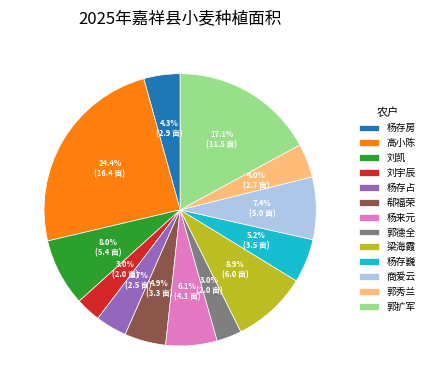

Do 杨来元 and 杨存房 together represent more than half of the pie?

No